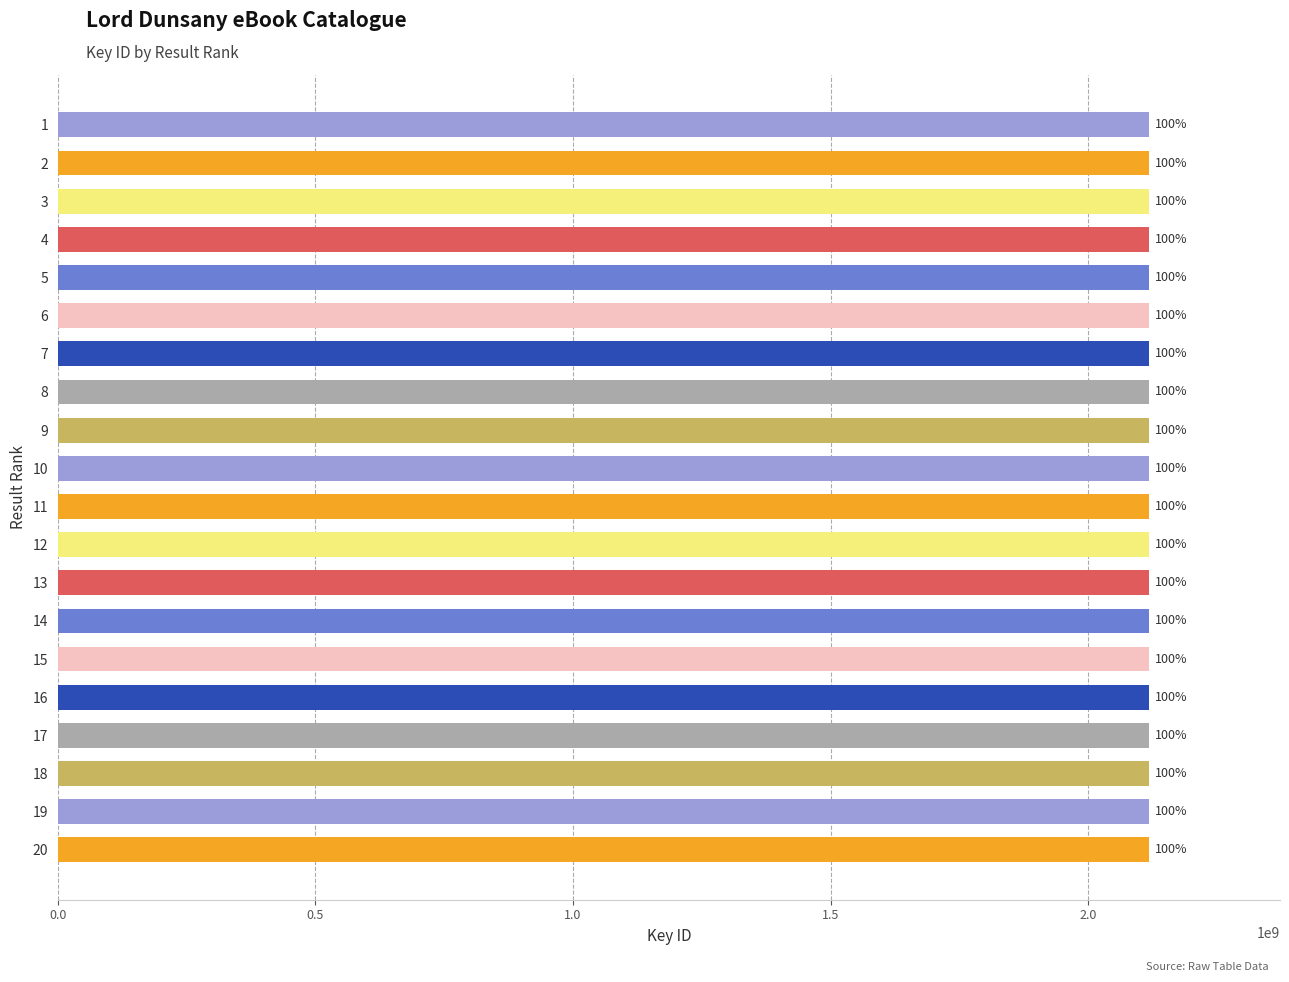

Does the chart contain any negative values?

No